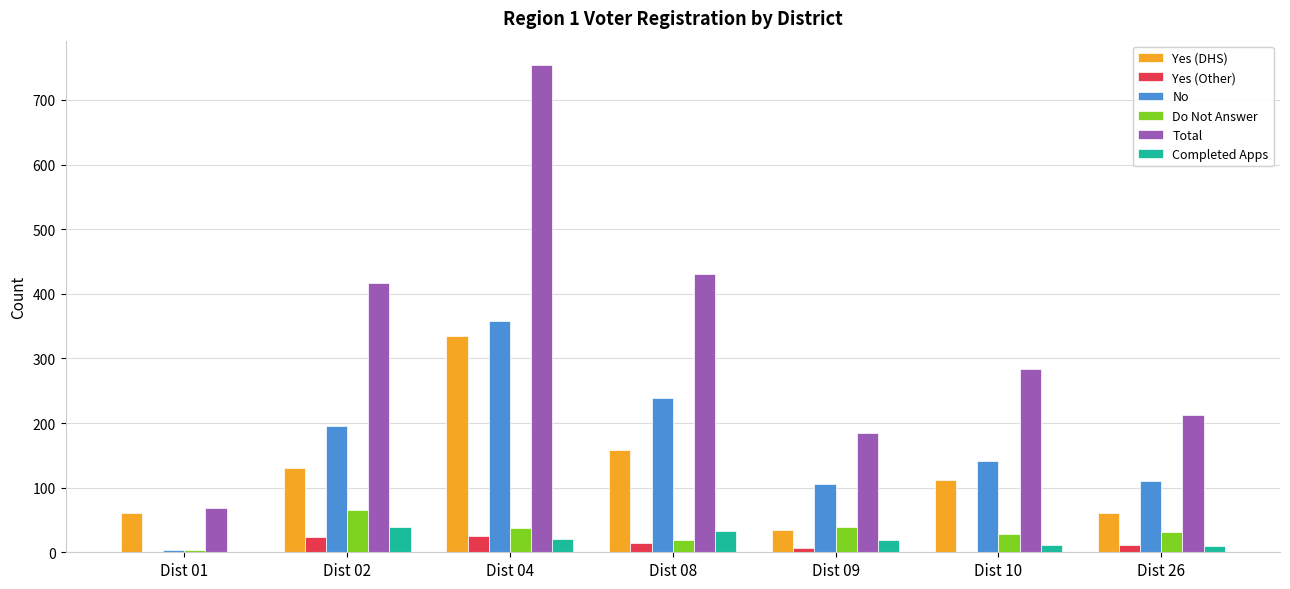

At which category is the sum across all series the highest?

Dist 04